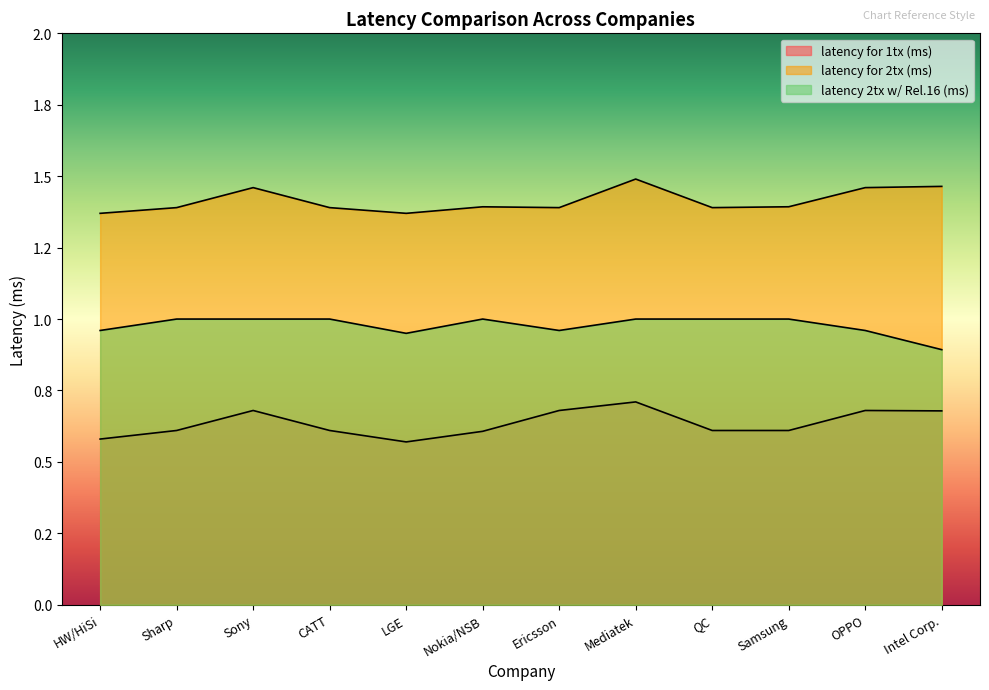

How many values in the latency 2tx w/ Rel.16 (ms) series are below 1?

5